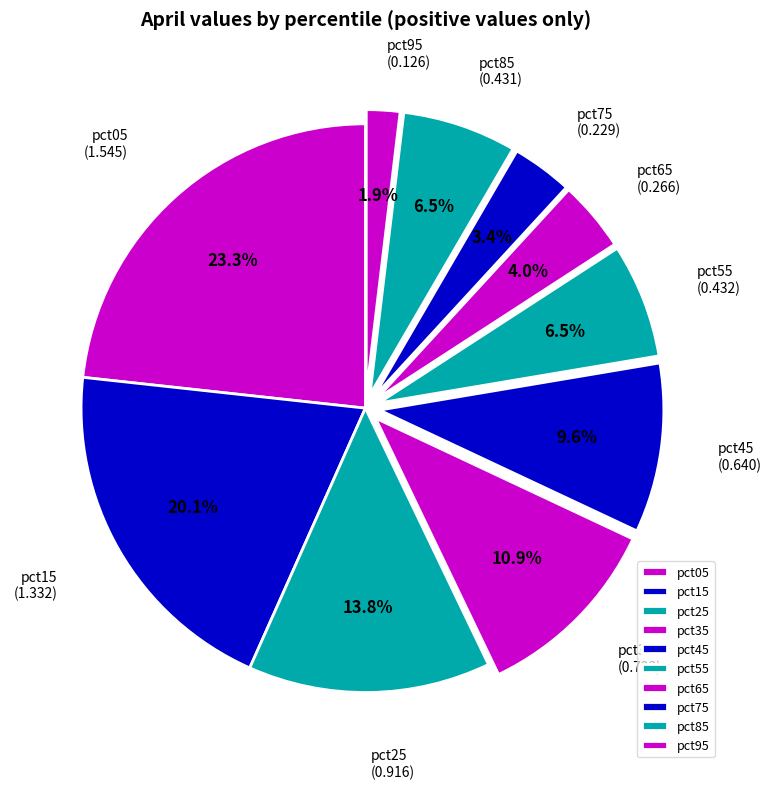

Which slice is the largest?

pct05